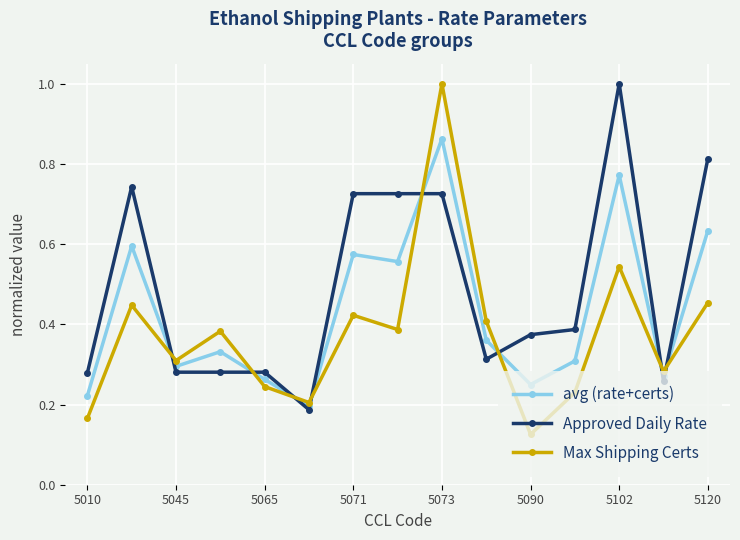

How many lines are shown in the chart?

3